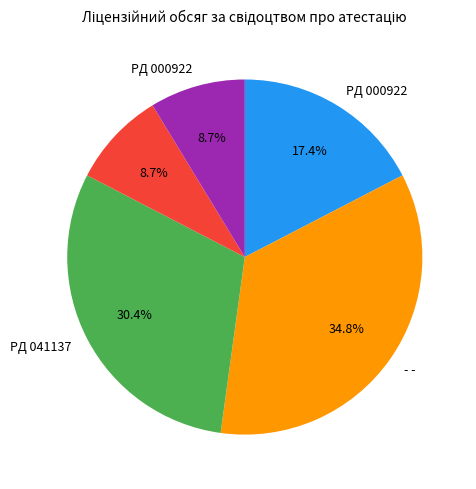

Is there a majority slice in this chart?

No